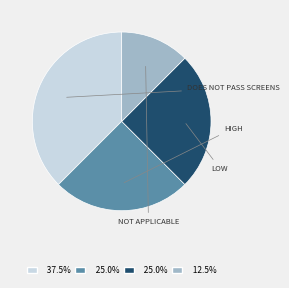

Count the number of slices in the pie.

4